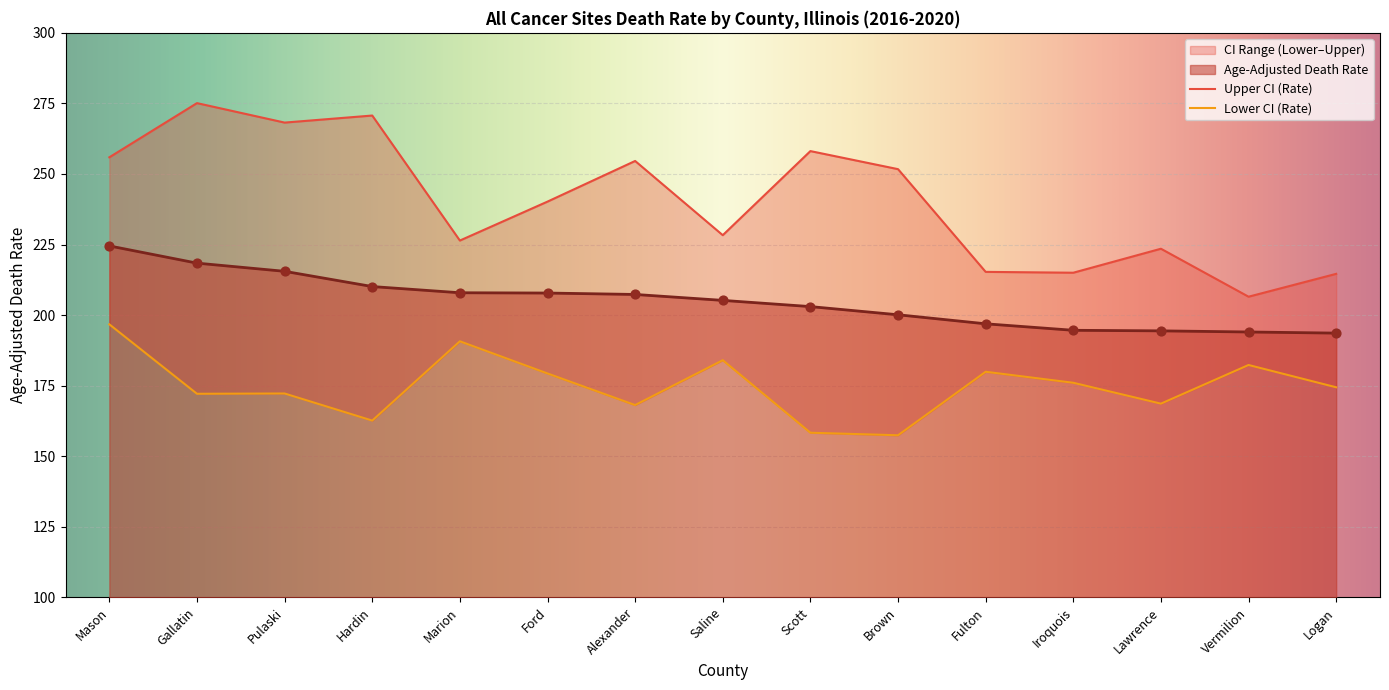

Which series reaches the maximum Y coordinate?

Upper CI (Rate)